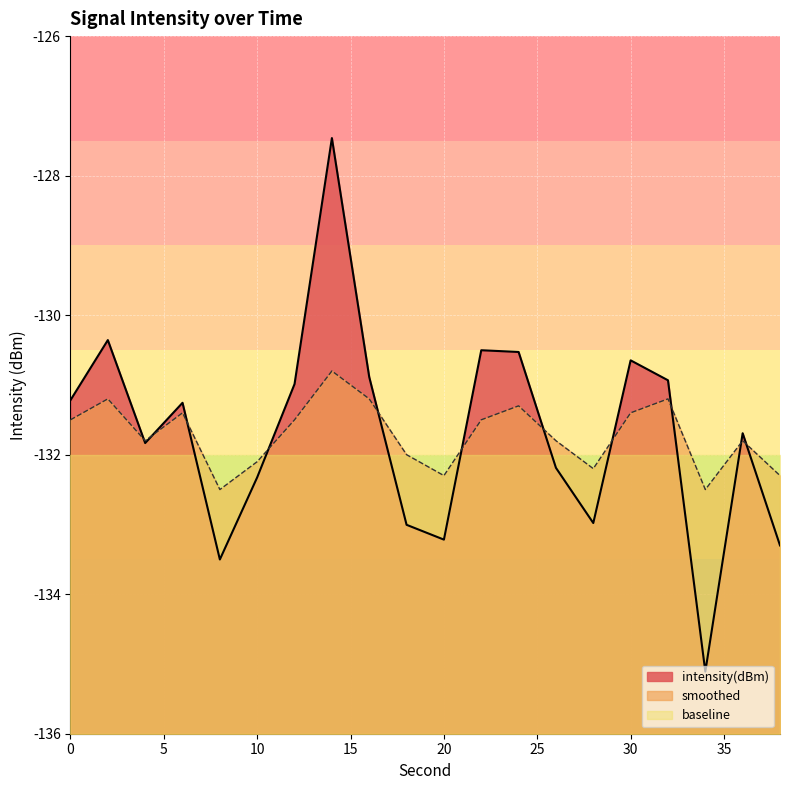

Rank the series by their maximum value, from lowest to highest.

baseline, smoothed, intensity(dBm)